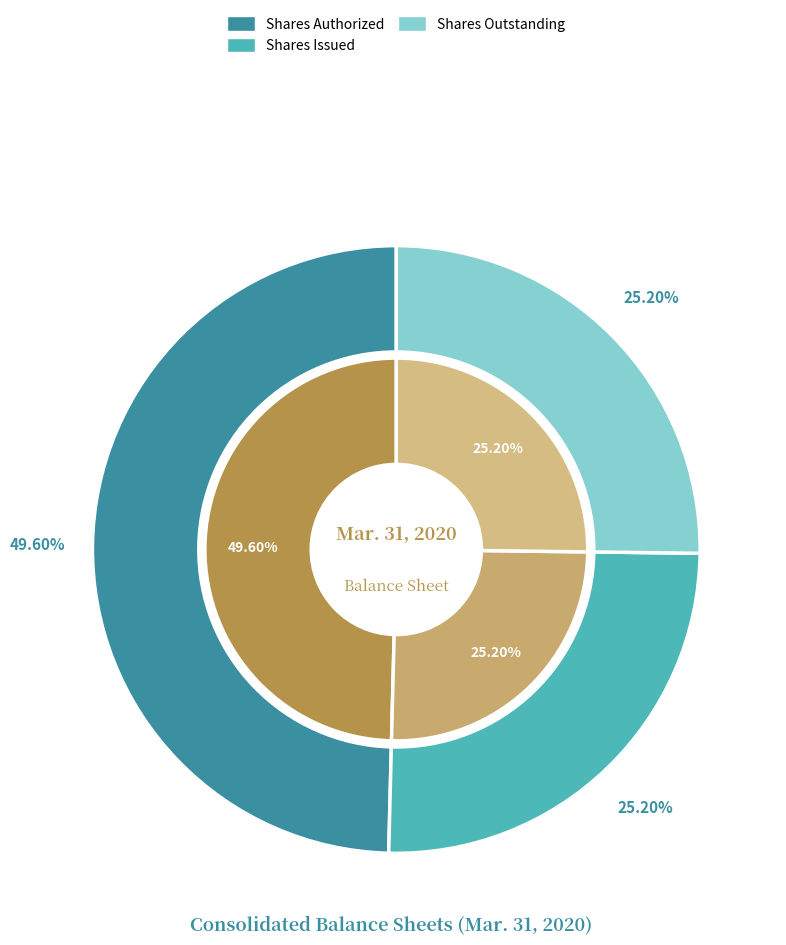

Count the number of slices in the pie.

4